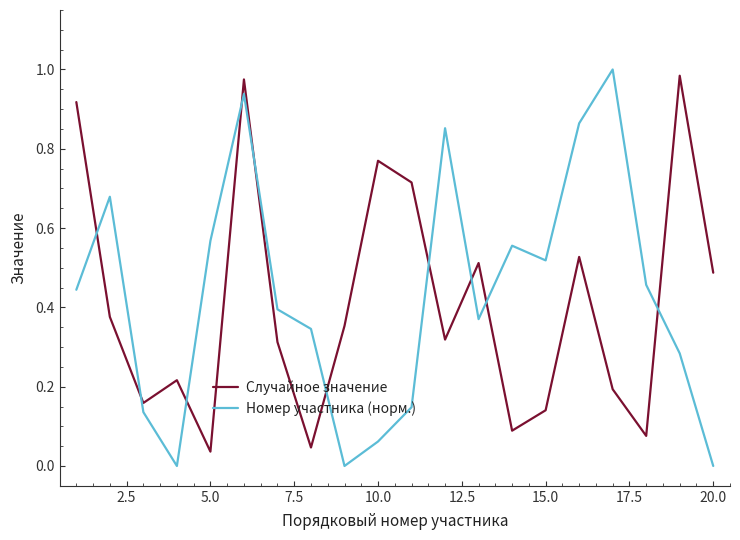

List the series in order of their overall mean, highest first.

Номер участника (норм.), Случайное значение